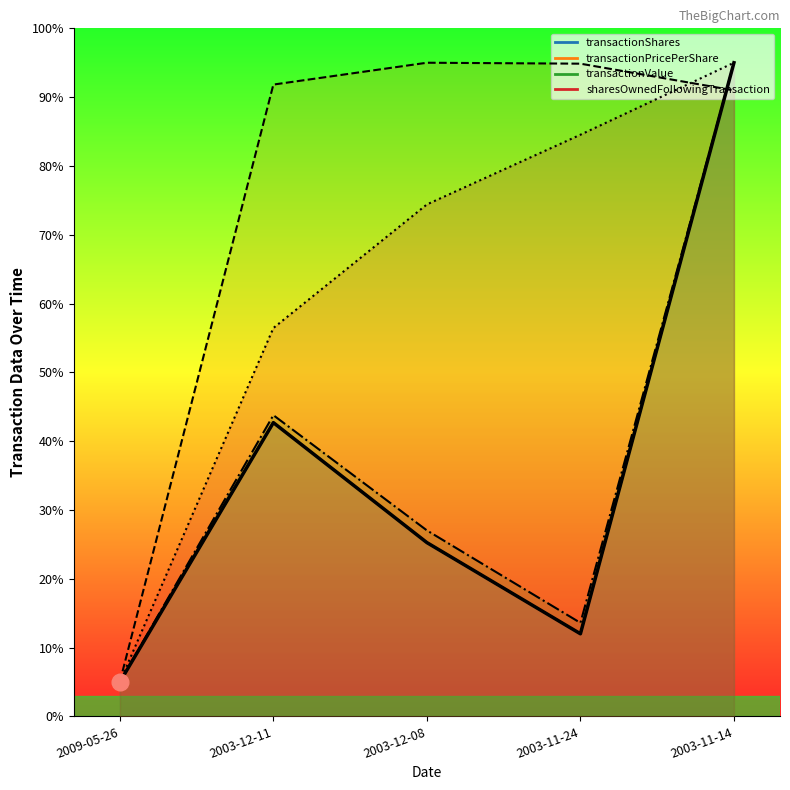

Which series ends up on top after the final intersection of transactionPricePerShare and sharesOwnedFollowingTransaction?

sharesOwnedFollowingTransaction